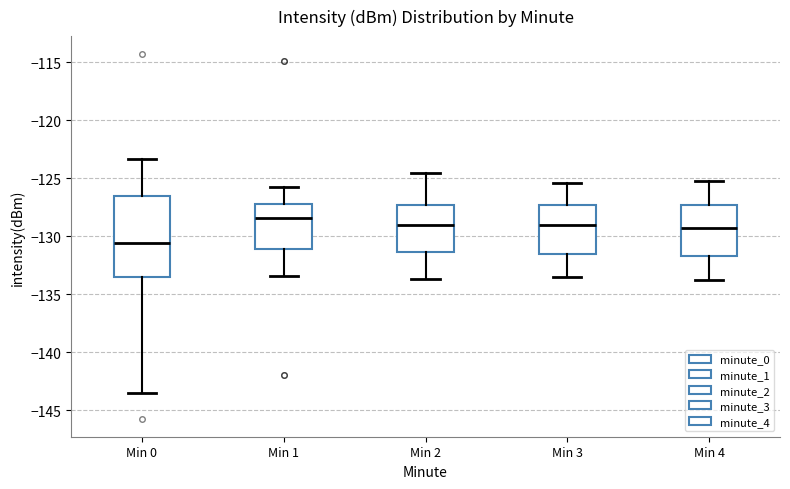

Reading left to right, read every box against the y-axis: the position of its median line, the range the box covers, and the ends of its whiskers. The values are not printed on the chart, so give them approximately, as read against the axis.

Min 0: median -130.5, box -133.5 to -126.5, whiskers -143.5 to -123.5
Min 1: median -128.5, box -131.0 to -127.0, whiskers -133.5 to -126.0
Min 2: median -129.0, box -131.5 to -127.5, whiskers -133.5 to -124.5
Min 3: median -129.0, box -131.5 to -127.5, whiskers -133.5 to -125.5
Min 4: median -129.0, box -131.5 to -127.5, whiskers -134.0 to -125.0